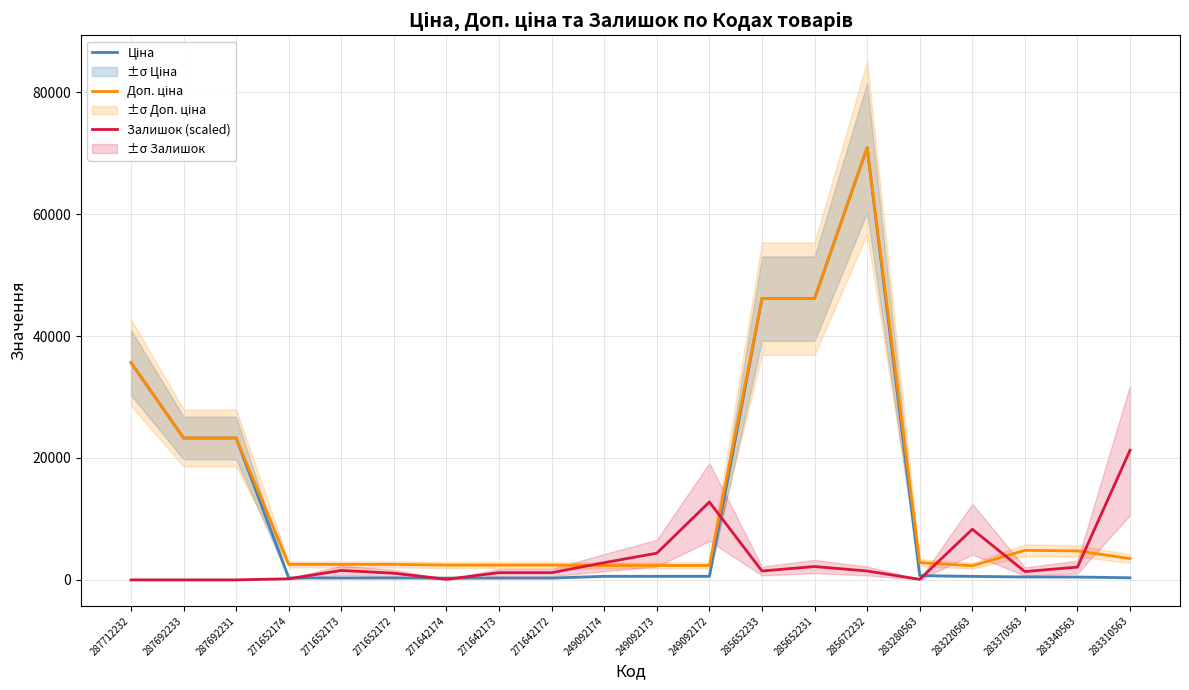

Where does the Залишок (scaled) series first go above 1460?

271652173